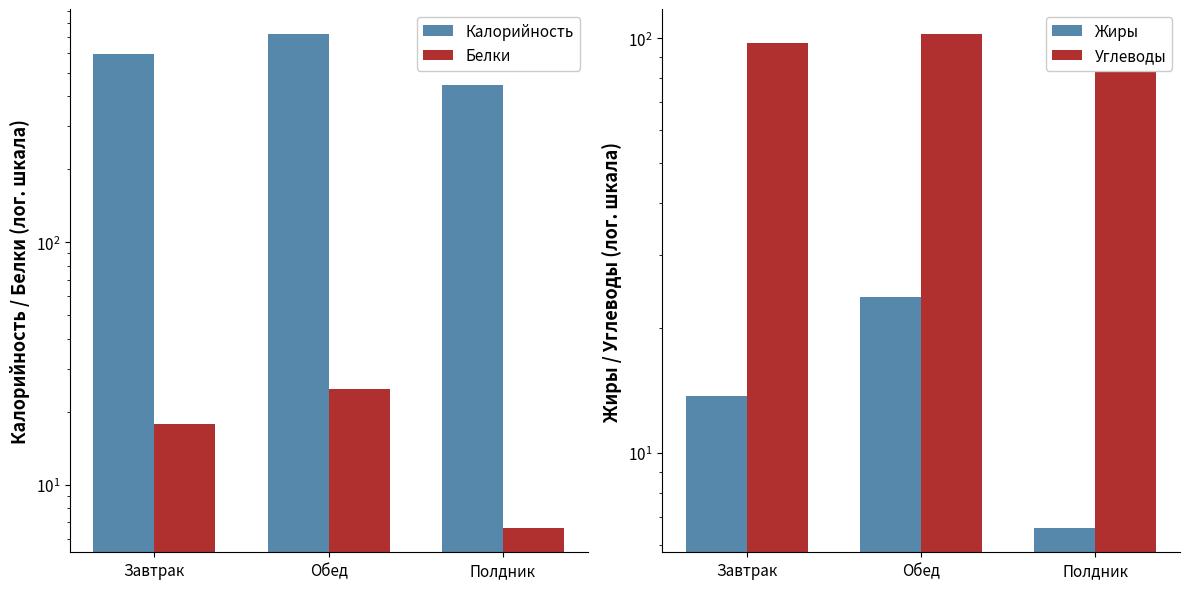

The value of Углеводы at Обед is 47.5. True or false?

False